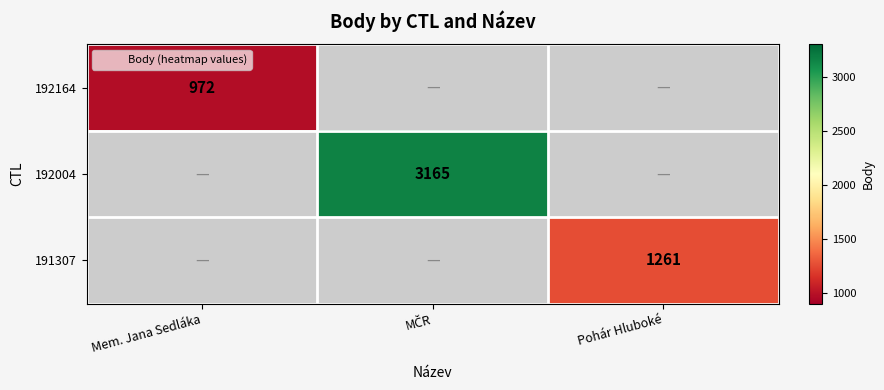

What is the smallest value displayed?

972.0